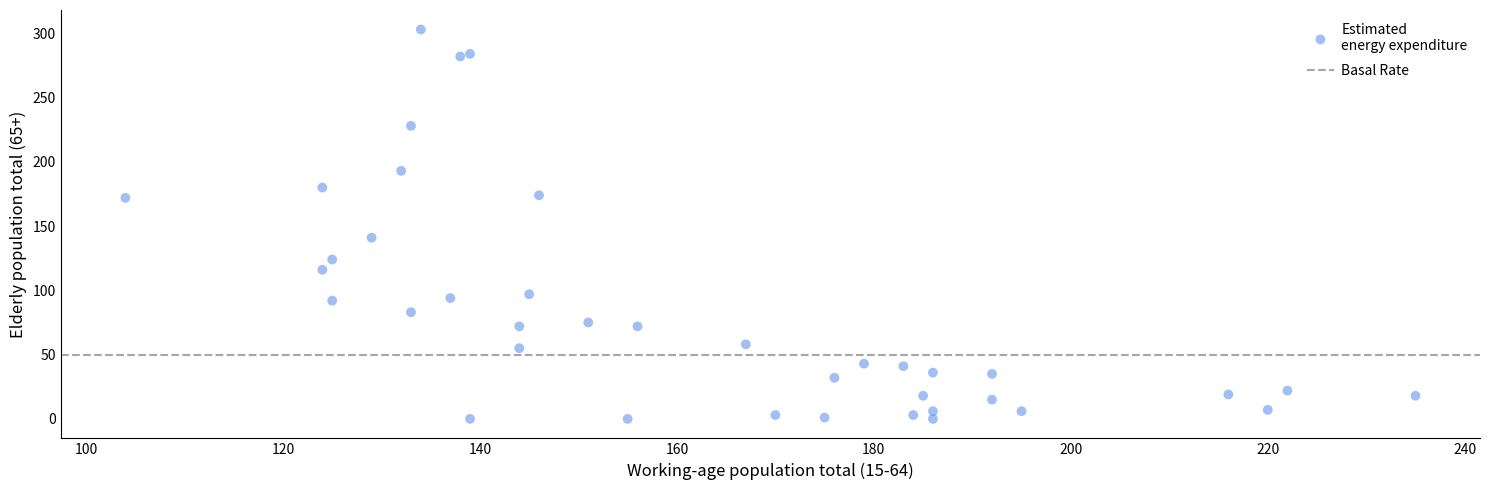

What Y value in the scatter plot is closest to 151?

141